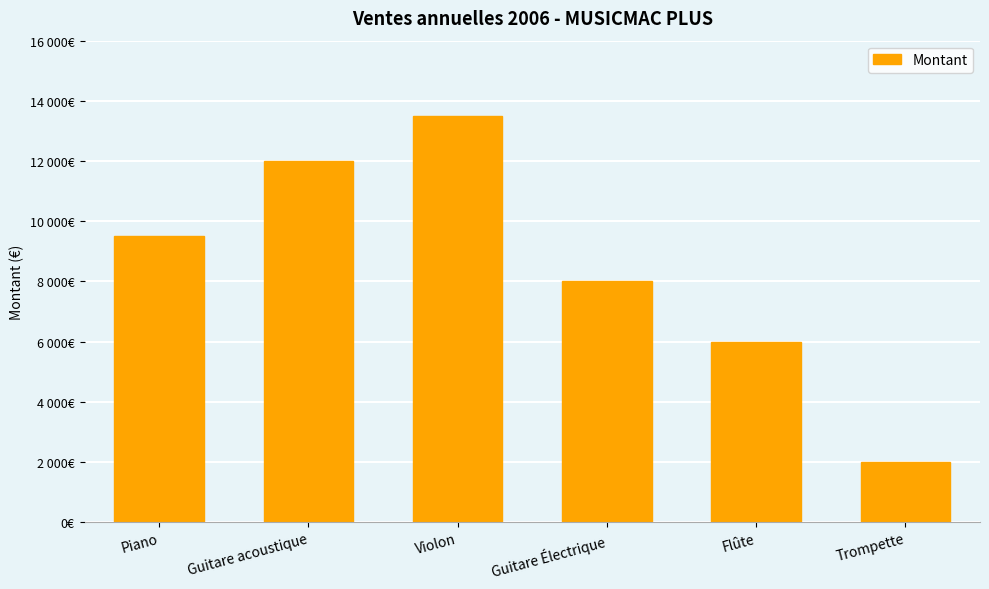

Does the chart contain any negative values?

No